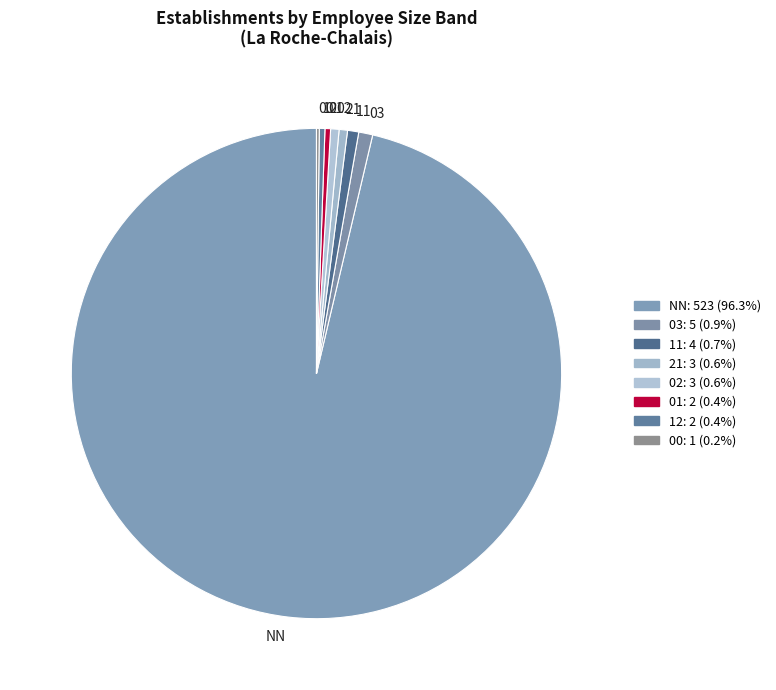

Combined, do 03 and 12 account for over 50%?

No